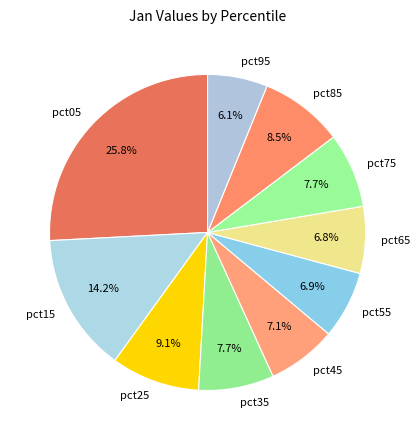

How many segments does this pie chart have?

10